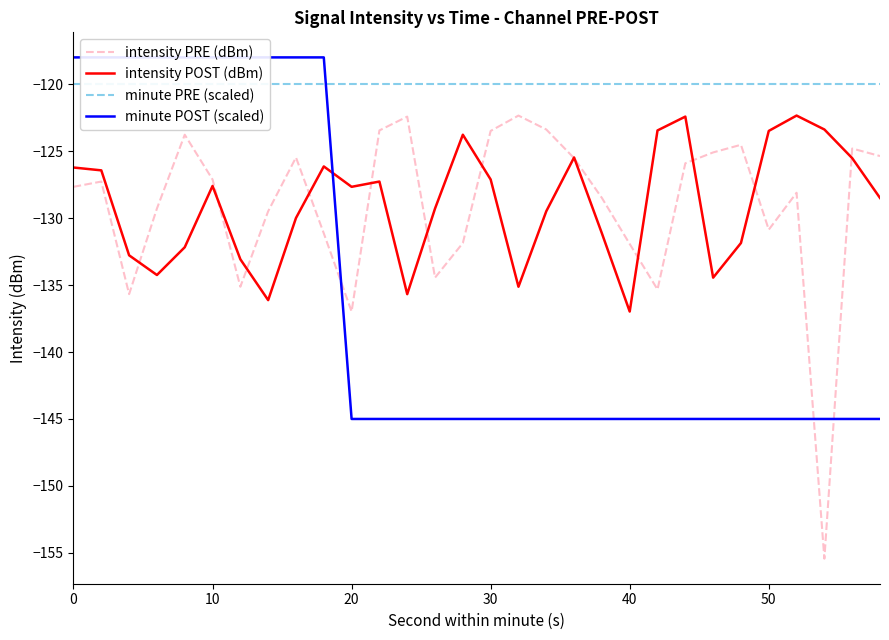

At how many categories does at least one series exceed -138?

30